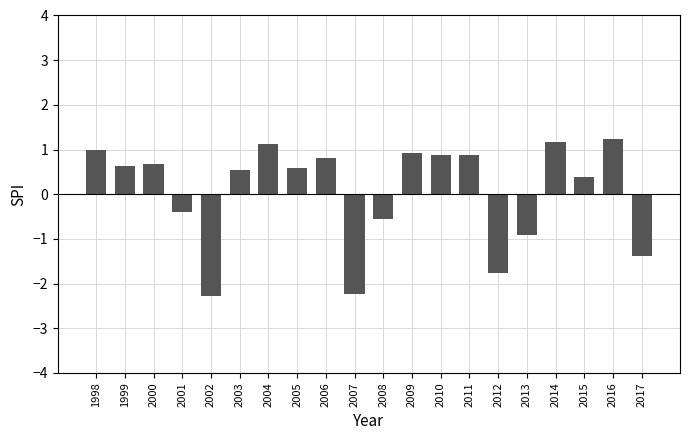

Reading left to right, what are all the values shown in this chart?

1.0	0.6	0.7	-0.4	-2.3	0.6	1.1	0.6	0.8	-2.2	-0.6	0.9	0.9	0.9	-1.8	-0.9	1.2	0.4	1.2	-1.4